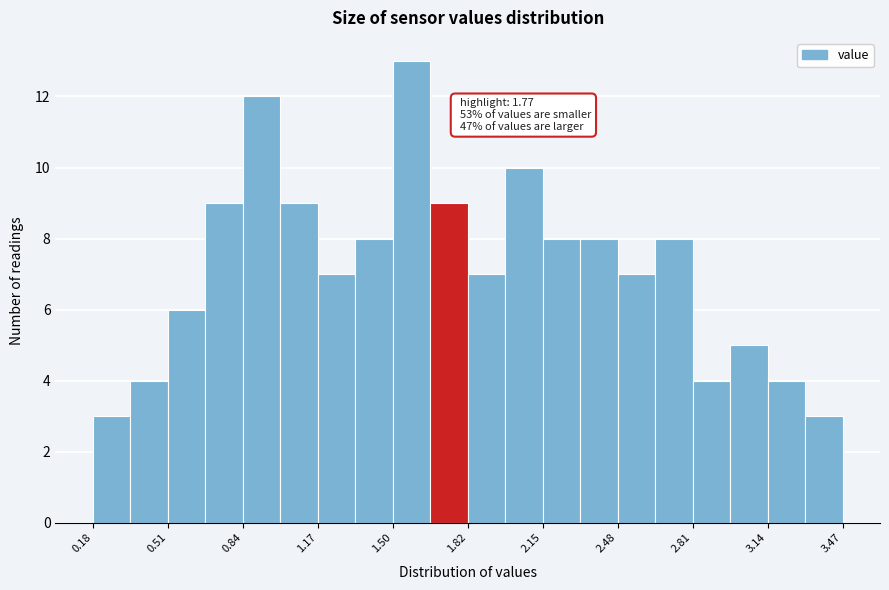

Read against the x-axis, roughly where is the centre of the tallest bar?

1.60